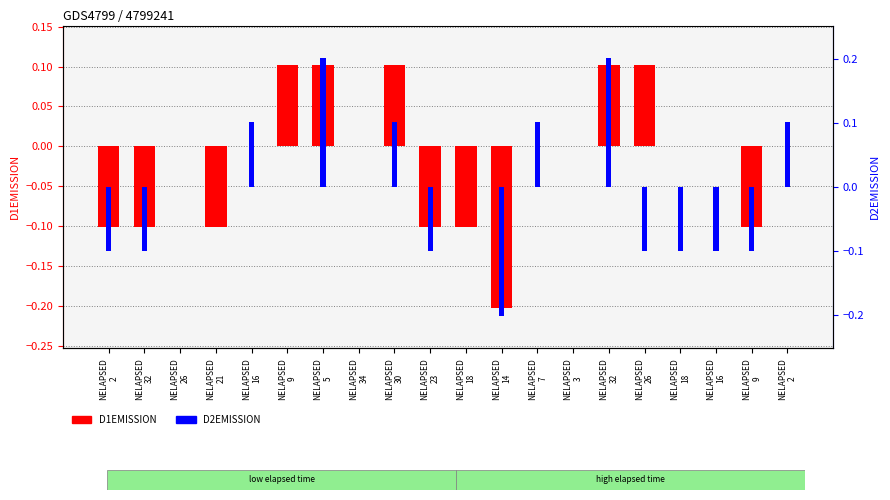

Between NELAPSED
21 and NELAPSED
18, which series saw the biggest shift?

D1EMISSION